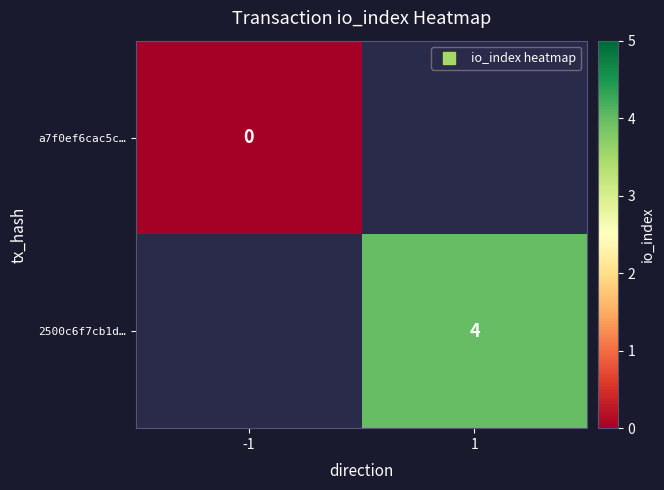

At which label does a7f0ef6cac5c… reach its minimum?

-1